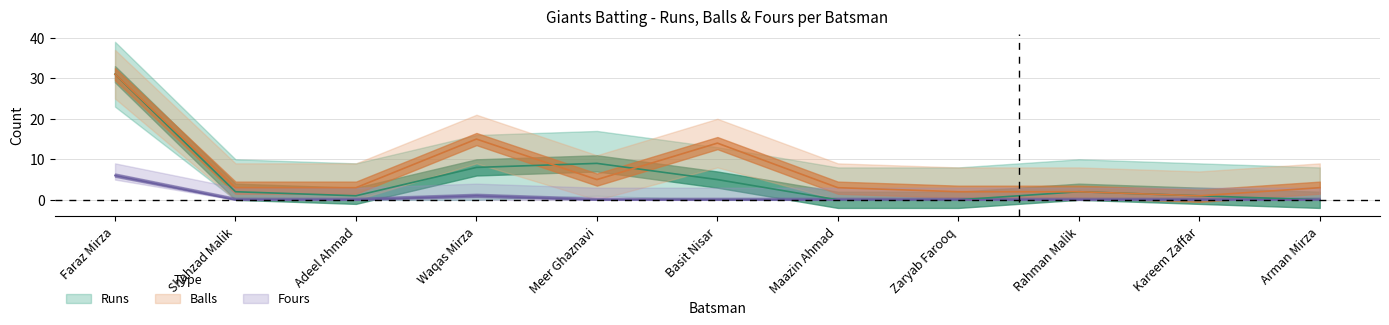

What is the sum of the Balls values at Shahzad Malik and Kareem Zaffar?

4